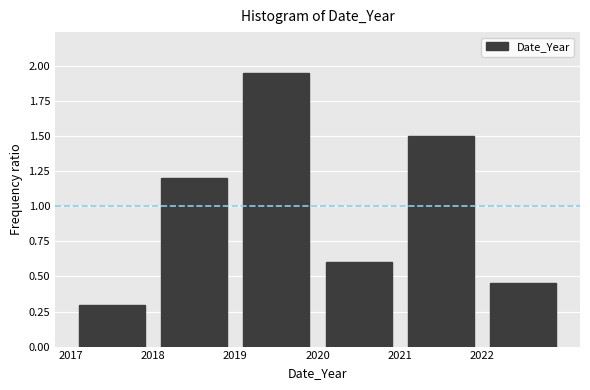

Reading left to right, transcribe this chart: for each bar, give the range it covers on the x-axis and its height. The values are not printed on the chart, so give them approximately, as read against the axis.

2017 to 2018: 0.30
2018 to 2019: 1.20
2019 to 2020: 1.95
2020 to 2021: 0.60
2021 to 2022: 1.50
2022 to 2023: 0.45